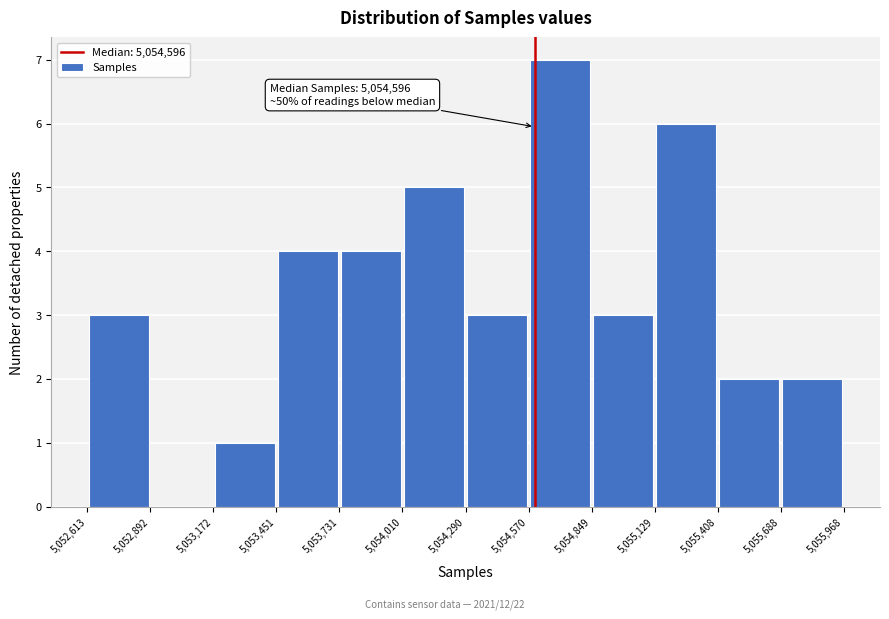

Which range on the x-axis has the tallest bar?

5,054,570 to 5,054,849